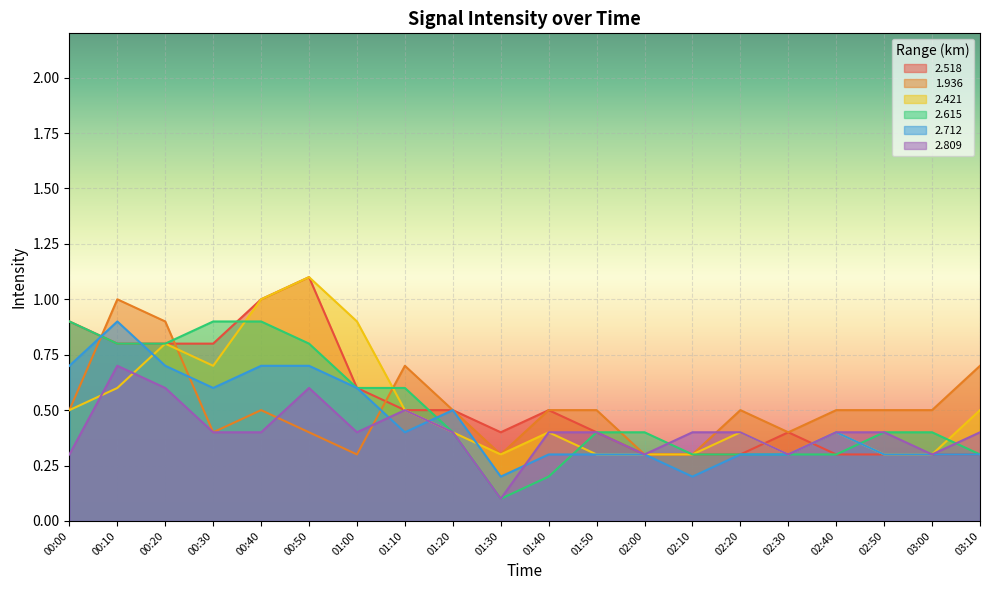

List the series in order of their peak value, lowest first.

2.809, 2.615, 2.712, 1.936, 2.518, 2.421